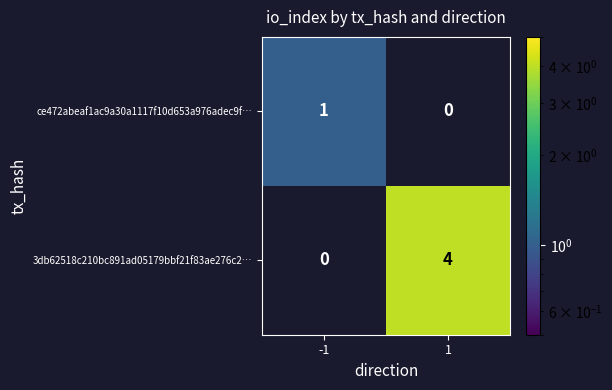

What is the highest value of the 3db62518c210bc891ad05179bbf21f83ae276c2… series?

4